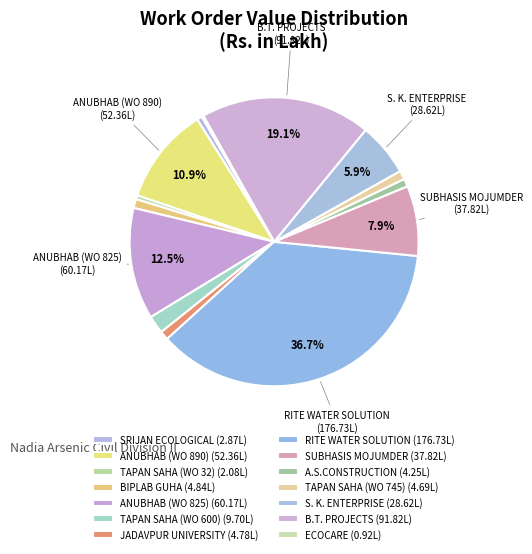

Is there a majority slice in this chart?

No